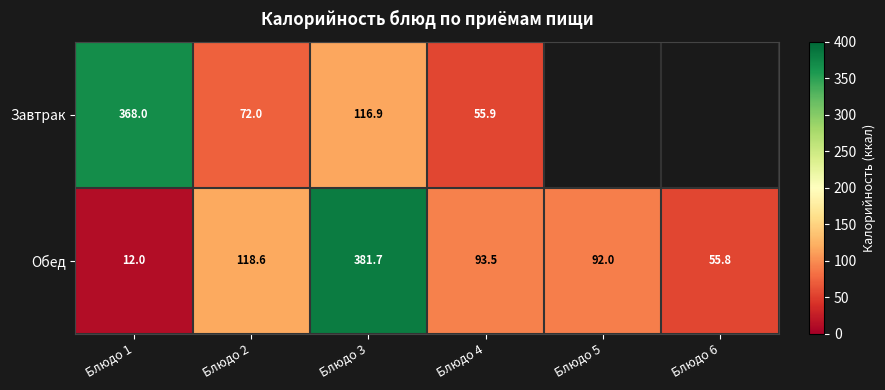

True or false: Обед has a value of 19.7 at Блюдо 6.

False